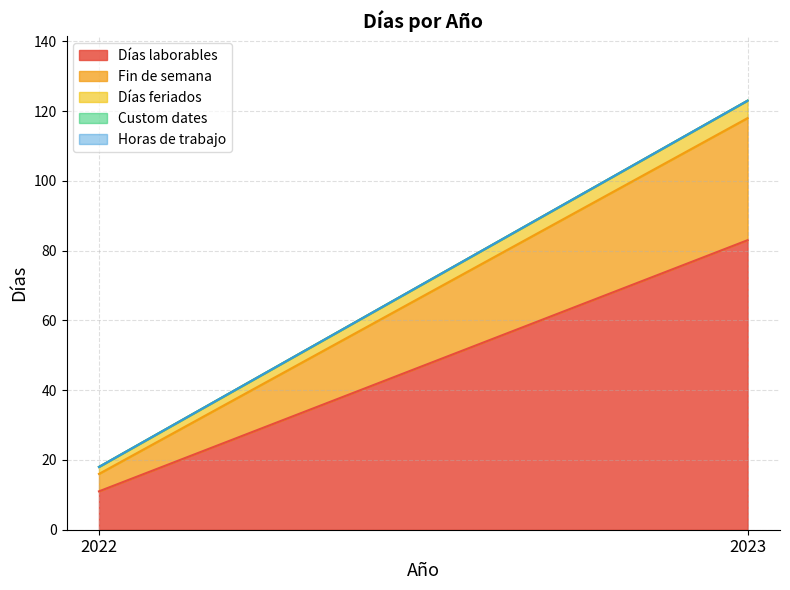

Rank the series by their maximum value, from lowest to highest.

Custom dates, Horas de trabajo, Días feriados, Fin de semana, Días laborables